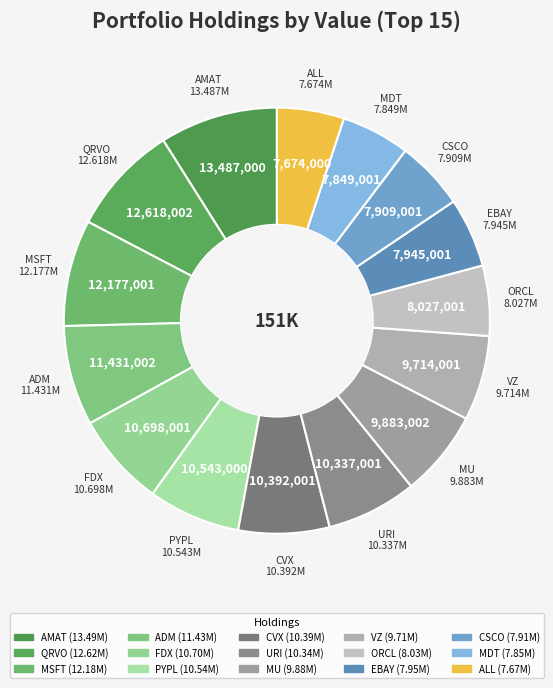

Is the sum of URI and MSFT greater than half?

No